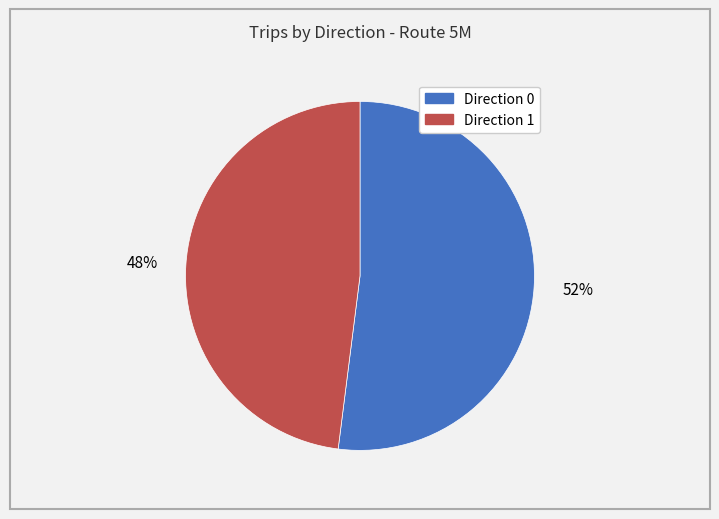

Does Direction 0 represent more than half of the total?

Yes